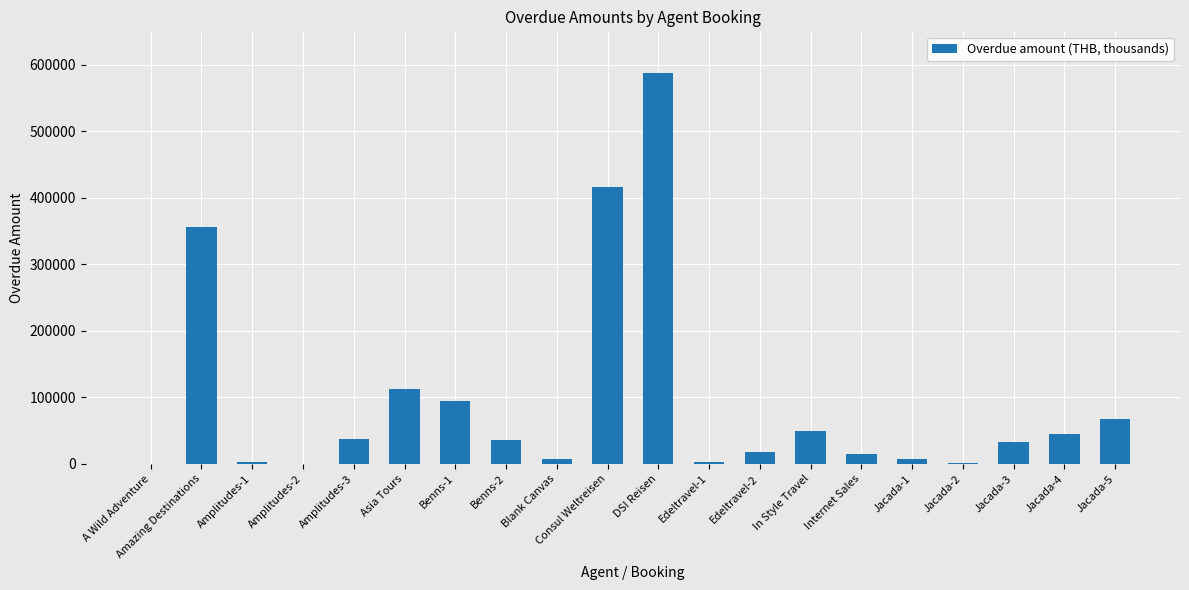

Which label corresponds to the largest value in the chart?

DSI Reisen